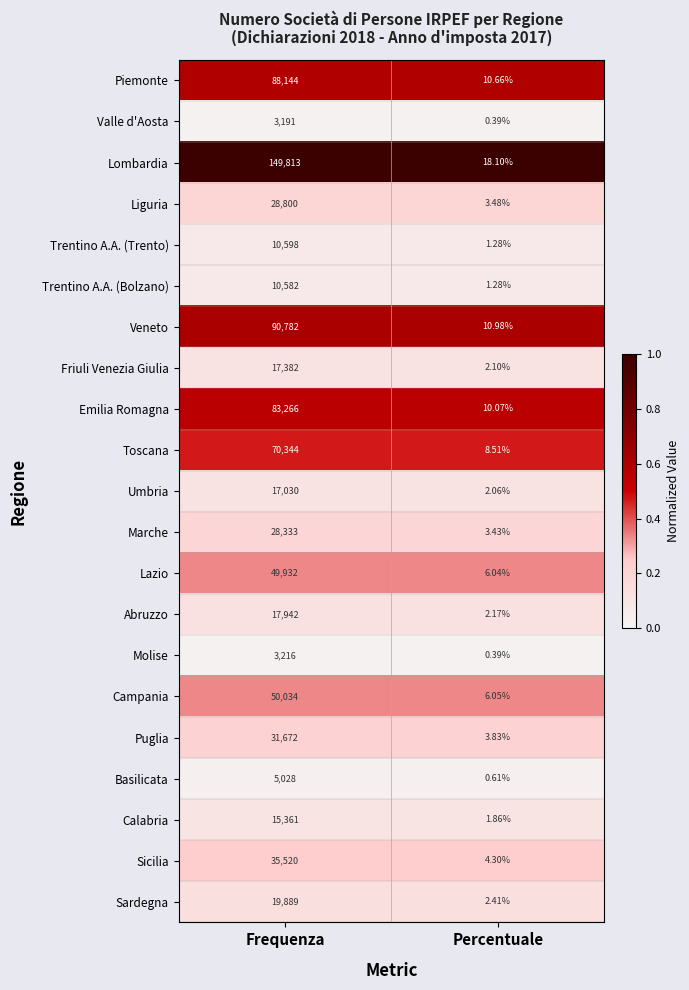

Where is Puglia nearest to the value 15837?

Percentuale